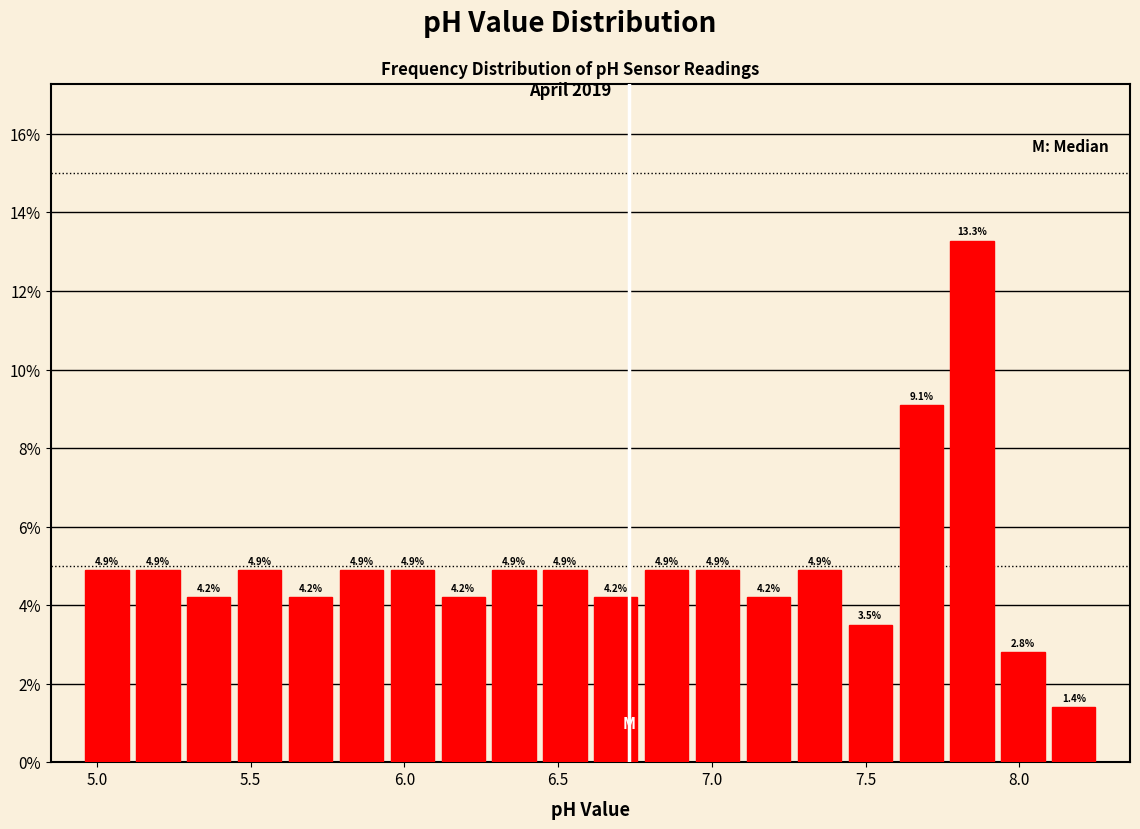

Around what value on the x-axis is the tallest bar? Give the approximate position of its centre, as read against the axis.

7.85